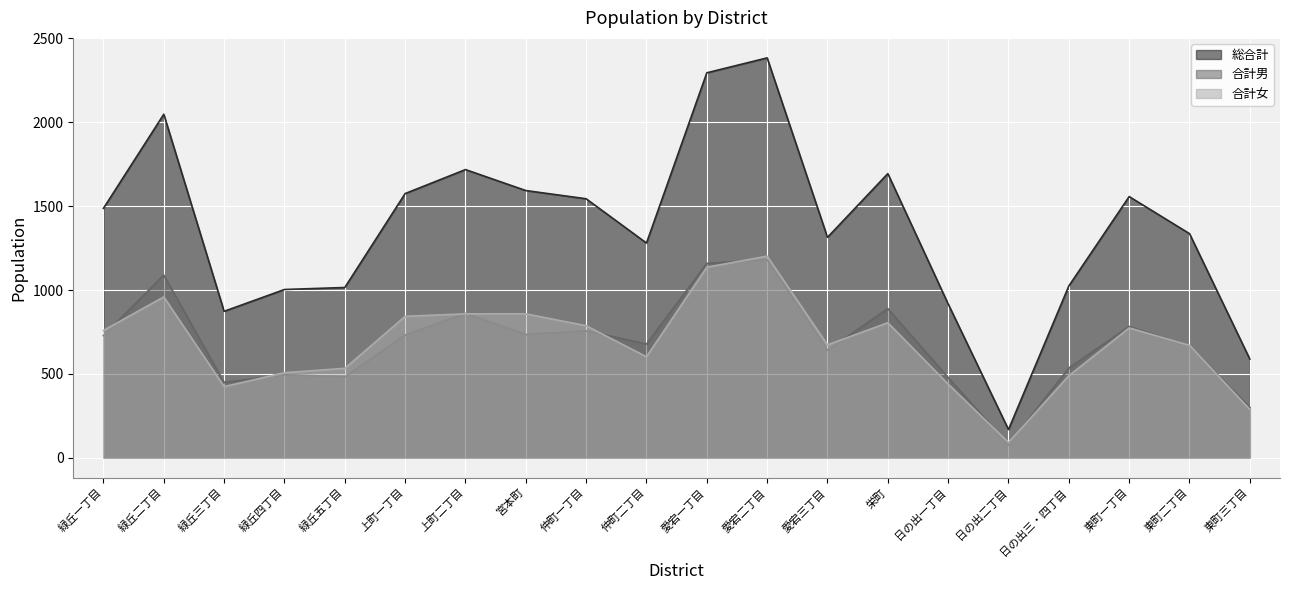

What is the label of the 9th point from the left?

仲町一丁目